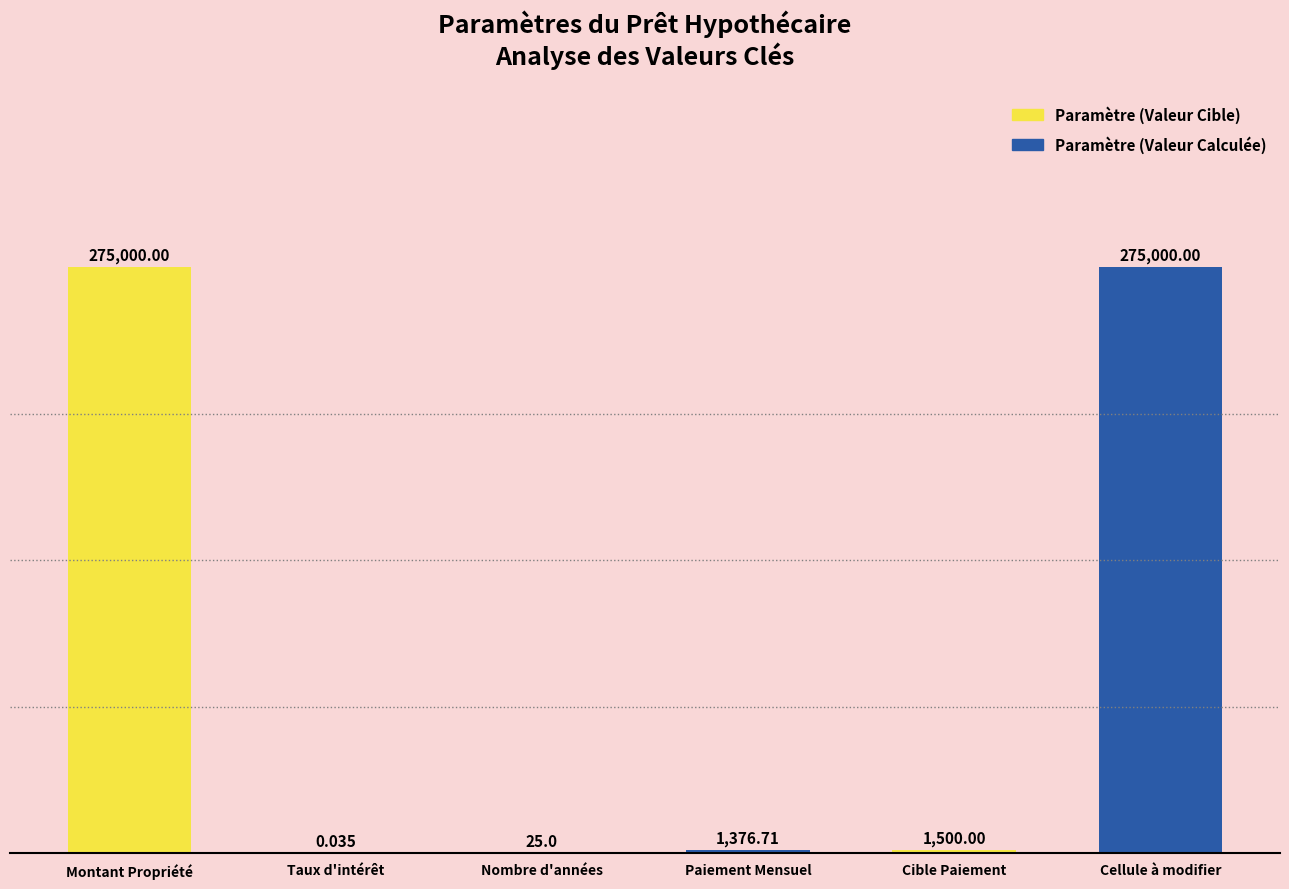

The chart shows a value of 140.5 at Montant Propriété. True or false?

False